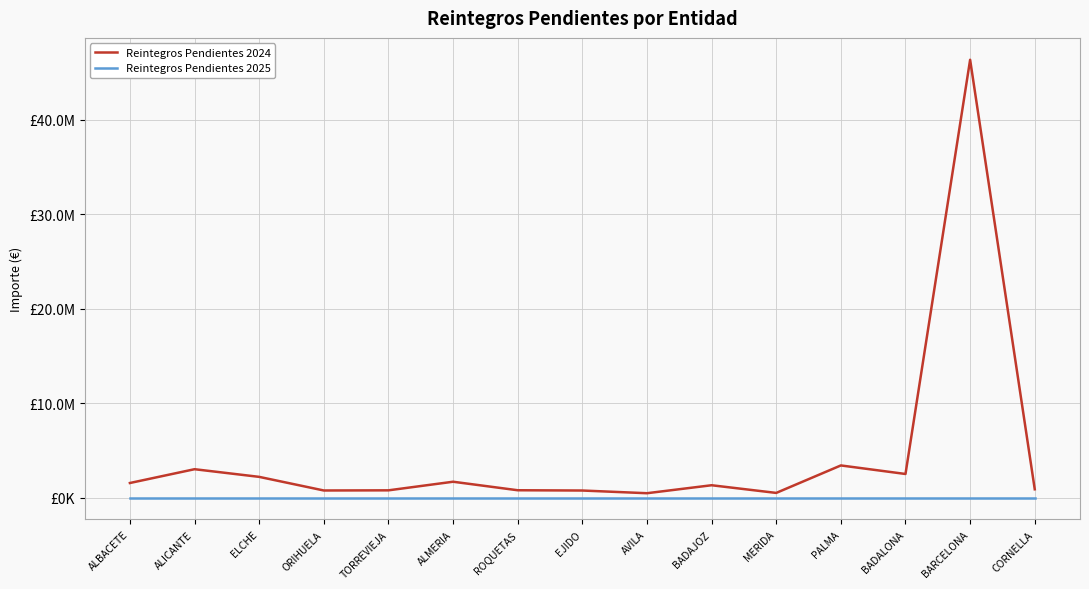

True or false: Reintegros Pendientes 2024 and Reintegros Pendientes 2025 cross at least once.

False